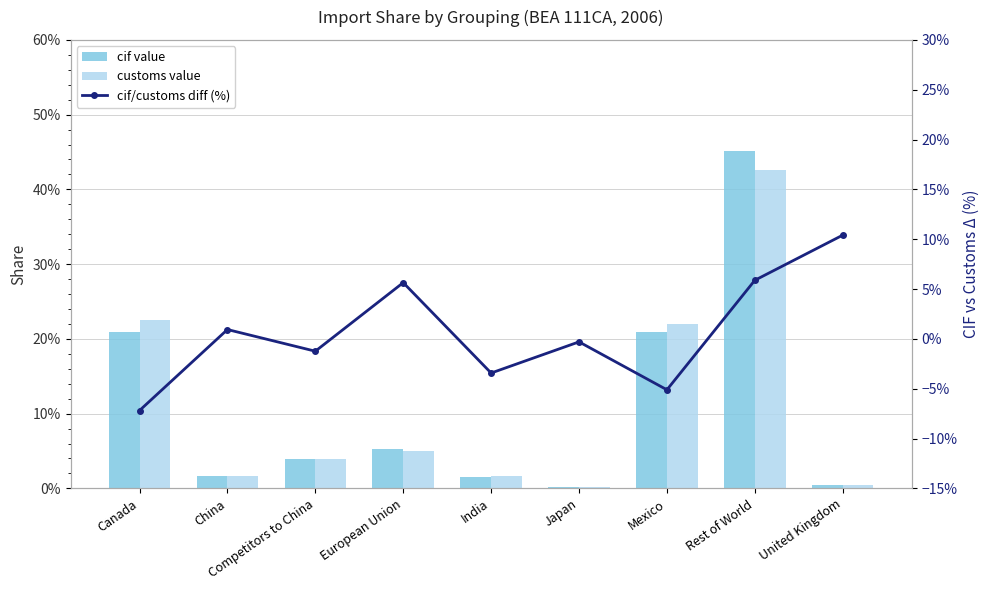

At which category is the sum across all series the highest?

Rest of World